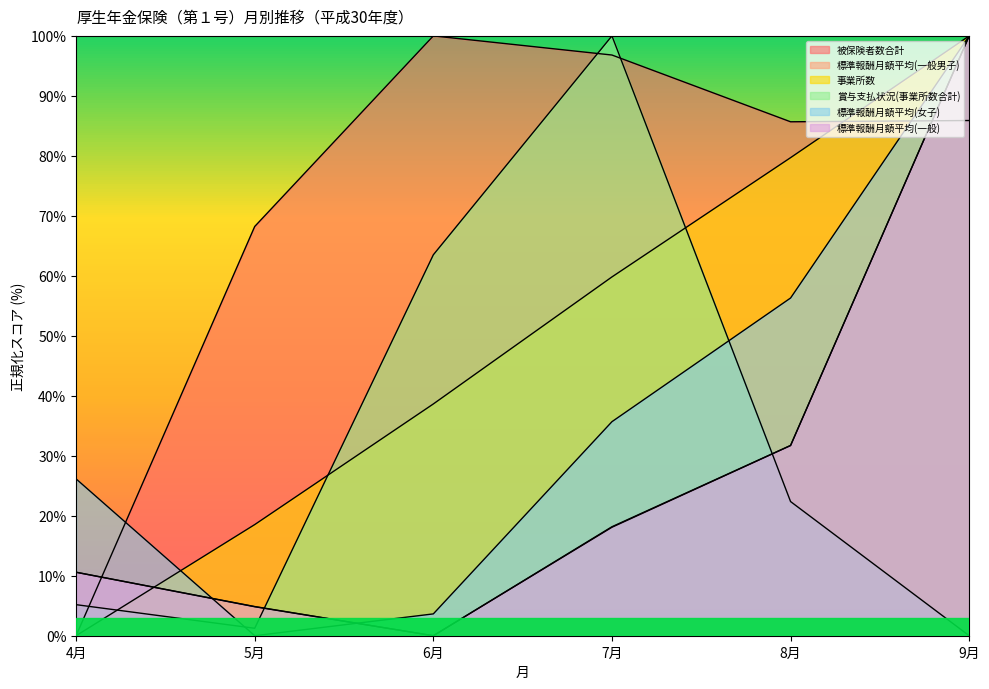

How many lines are shown in the chart?

6